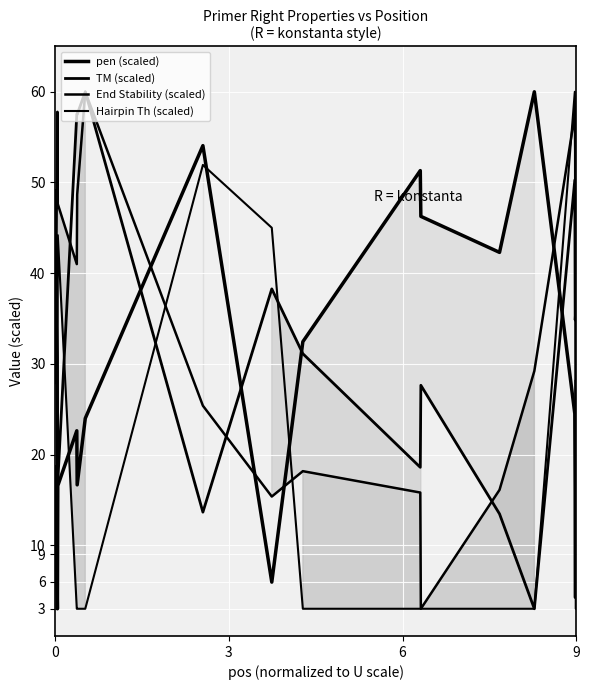

What is the value of the End Stability (scaled) point at the 7th from the left?

47.6